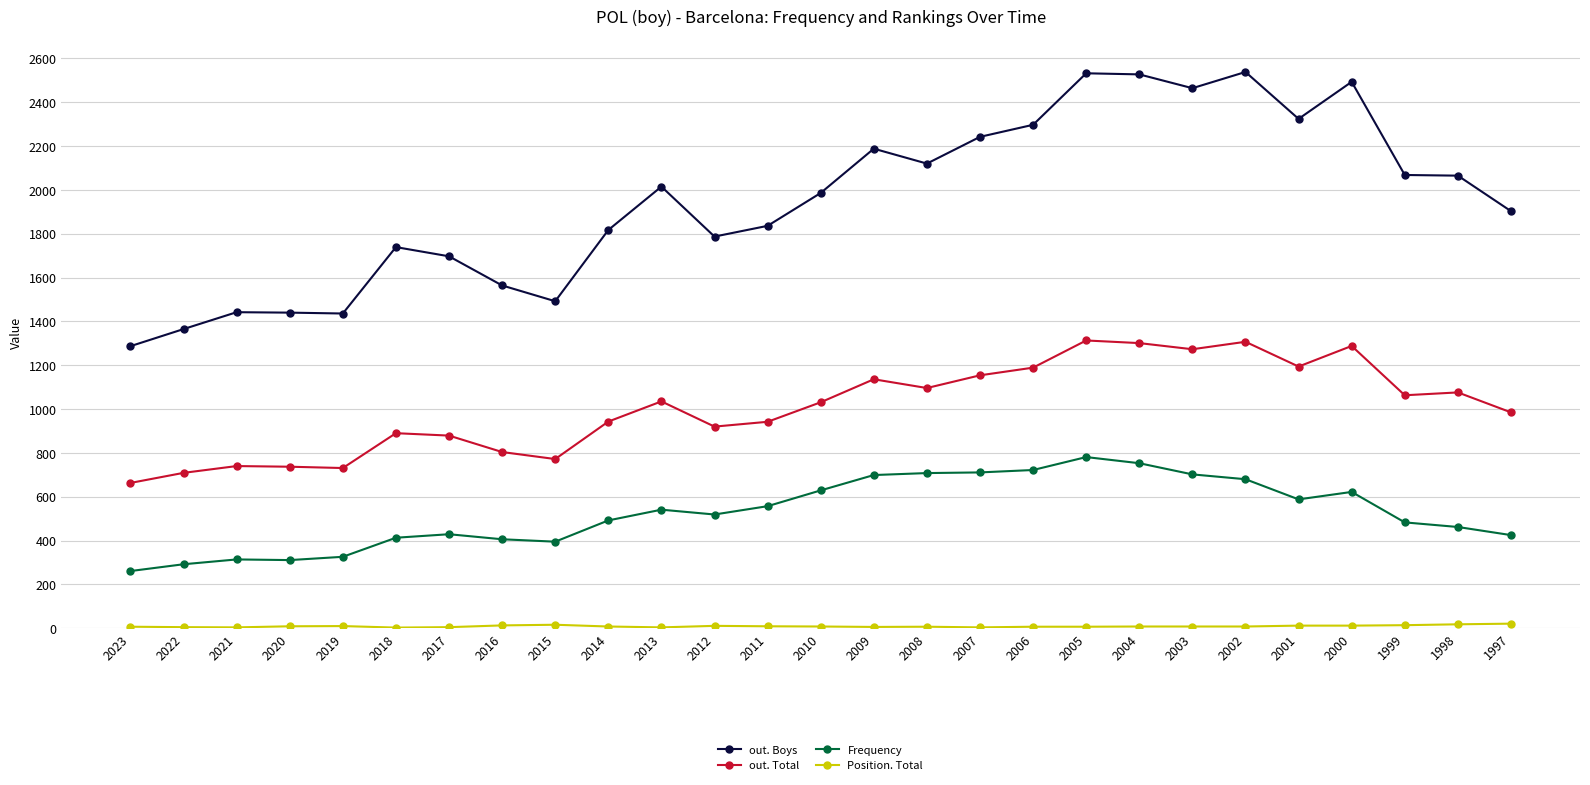

What is the sum of the out. Total values at 2001 and 2017?

2073